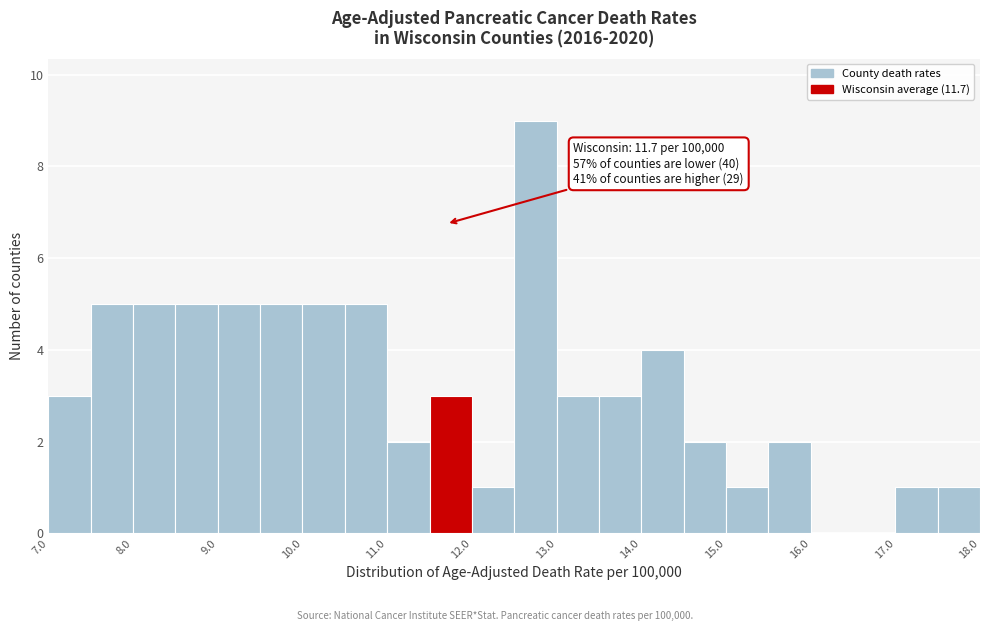

Which range on the x-axis has the tallest bar?

12.5 to 13.0